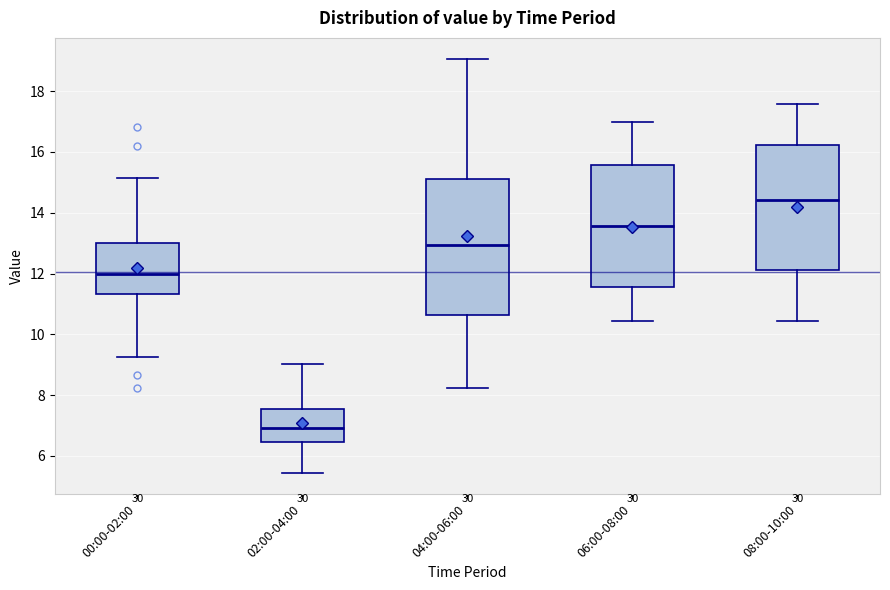

Where is the lower edge of the box for 04:00-06:00 on the y-axis? The values are not printed on the chart, so give them approximately, as read against the axis.

10.6